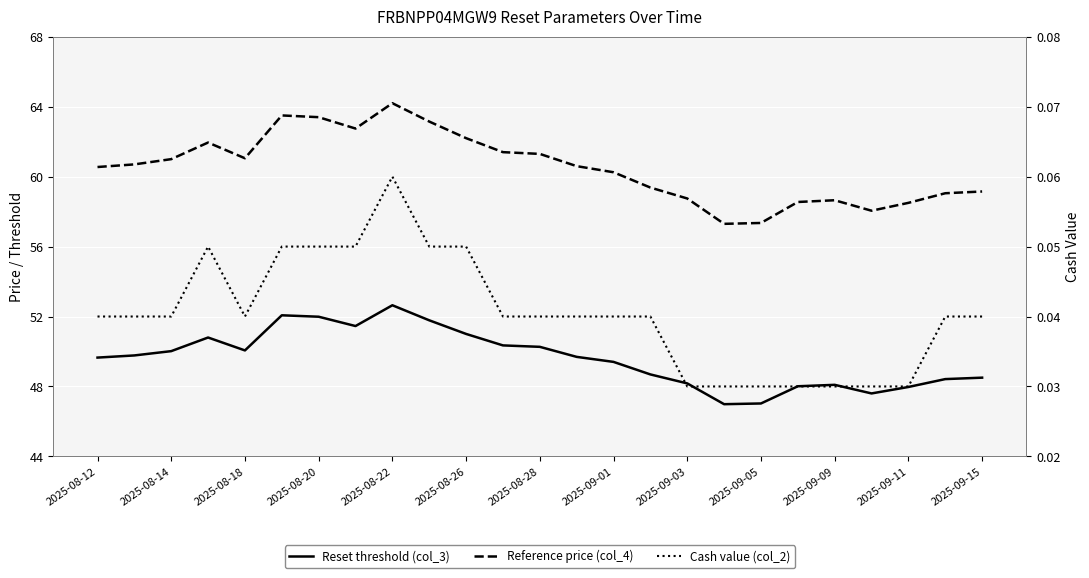

True or false: Reset threshold (col_3) and Cash value (col_2) intersect in this chart.

False